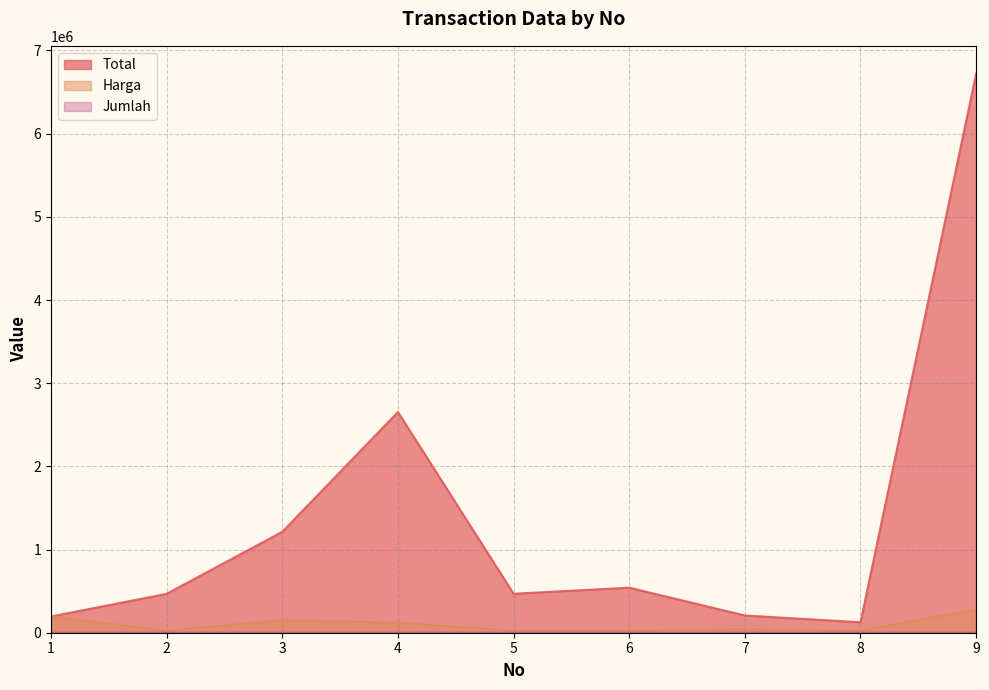

True or false: Total and Jumlah cross at least once.

False